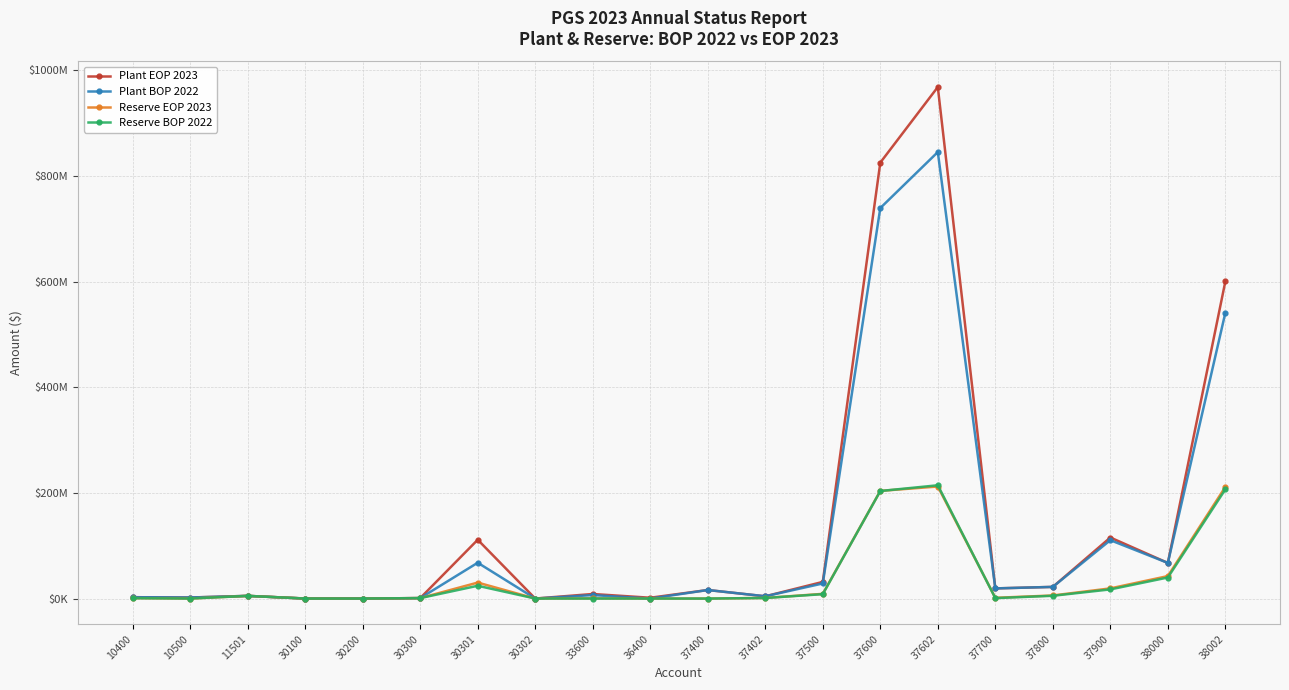

What is the sum of all Reserve BOP 2022 values?

727616776.9